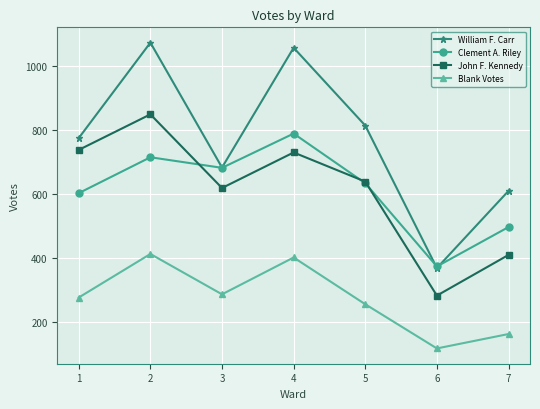

What is the difference between the Blank Votes values at 2 and 1?

136